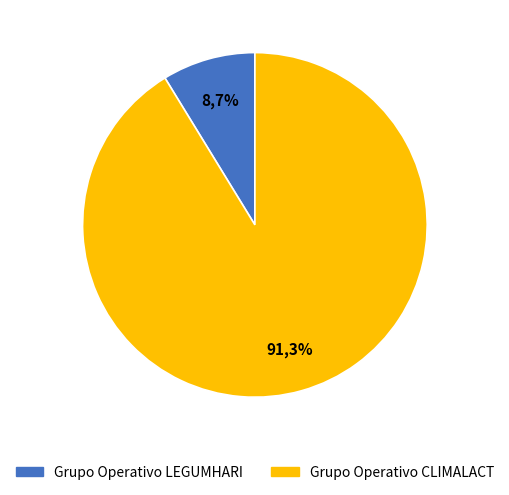

How many slices are in this pie chart?

2